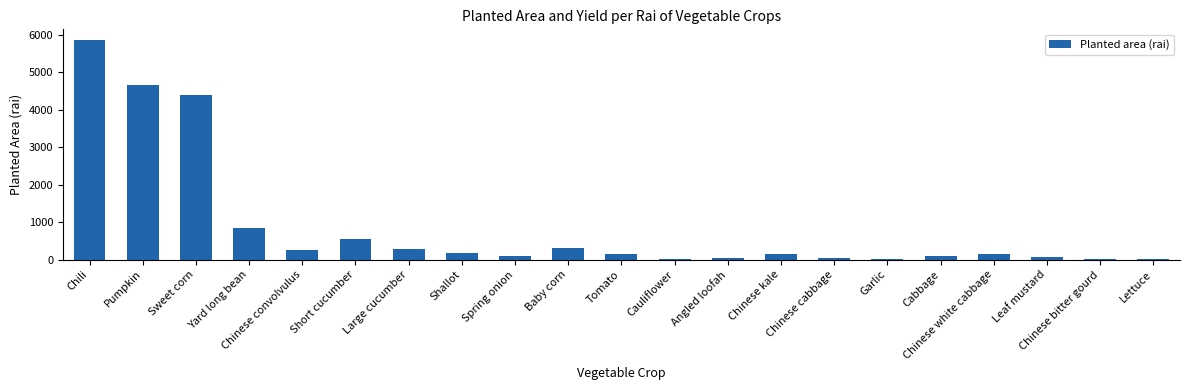

What is the maximum value shown in the chart?

5847